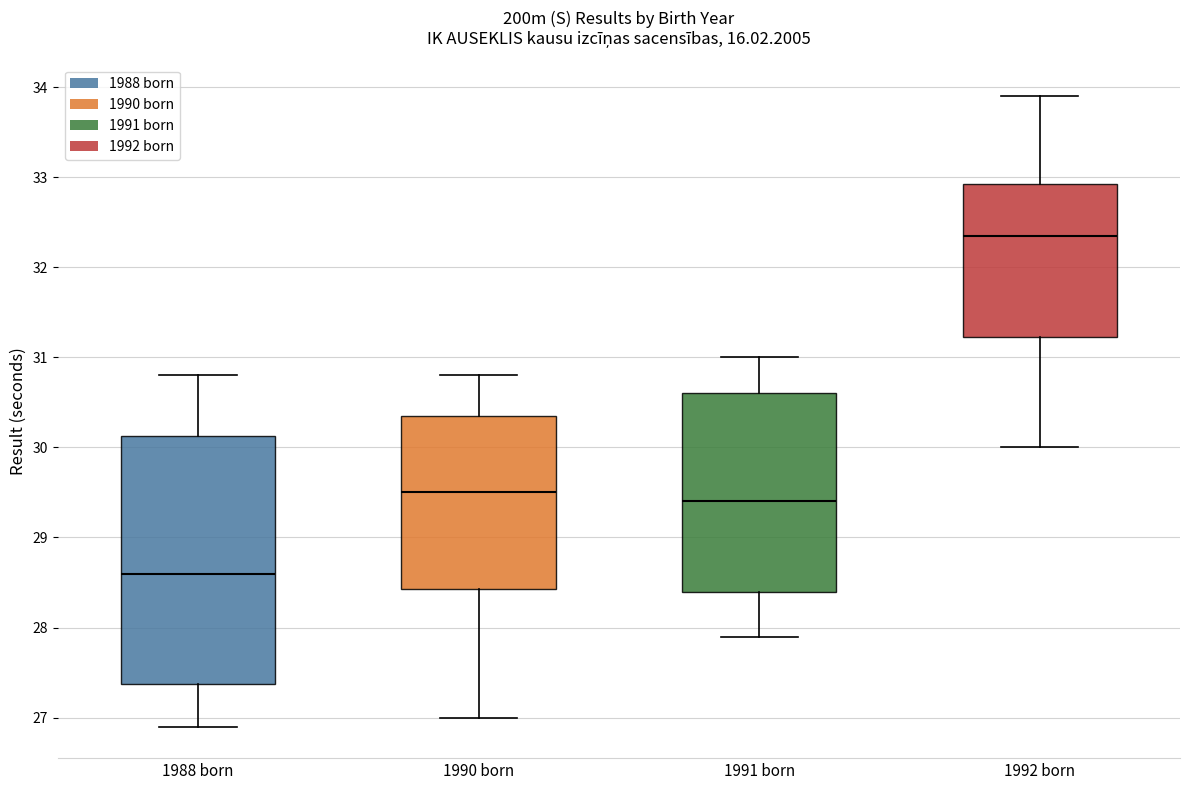

Reading left to right, transcribe this box plot: for each box, give where its median line is, the range the box spans, and where its two whiskers end, as read against the y-axis. The values are not printed on the chart, so give them approximately, as read against the axis.

1988 born: median 28.6, box 27.4 to 30.1, whiskers 26.9 to 30.8
1990 born: median 29.5, box 28.4 to 30.4, whiskers 27.0 to 30.8
1991 born: median 29.4, box 28.4 to 30.6, whiskers 27.9 to 31.0
1992 born: median 32.4, box 31.2 to 32.9, whiskers 30.0 to 33.9